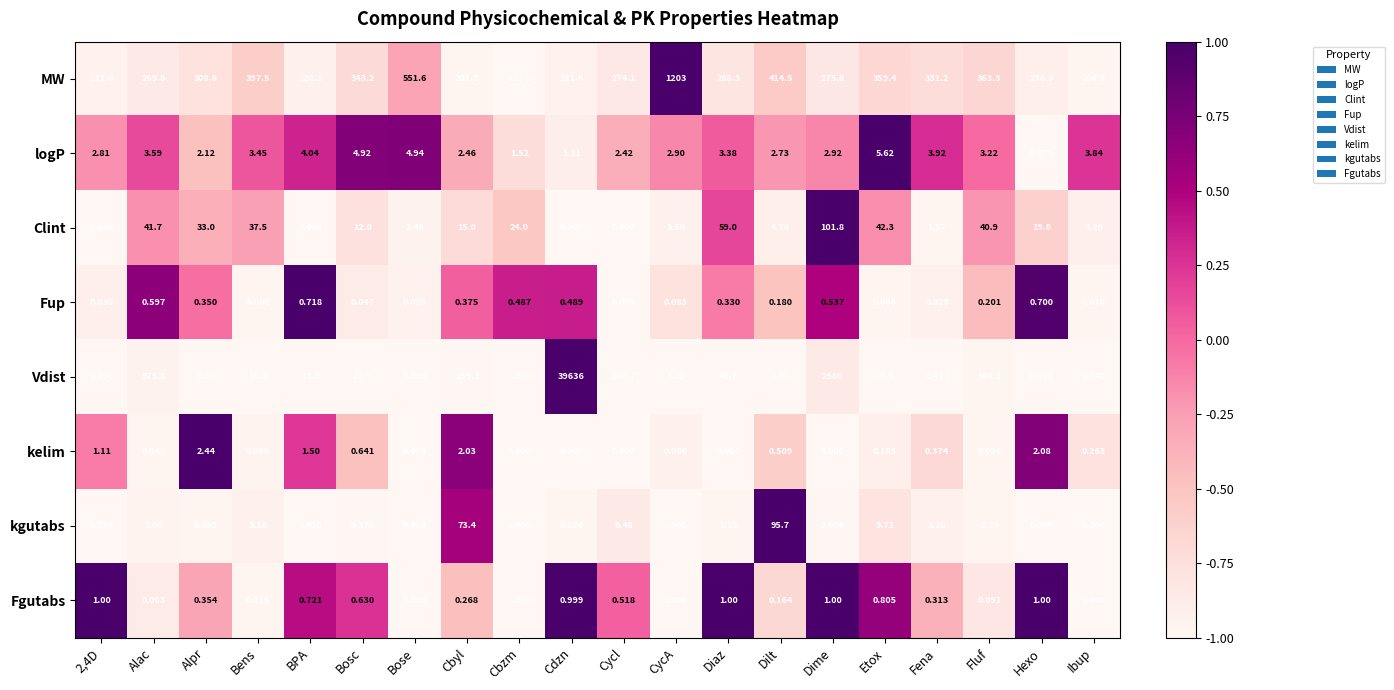

At Dilt, list the series in order from smallest to largest.

Fgutabs, Fup, kelim, logP, Vdist, Clint, kgutabs, MW